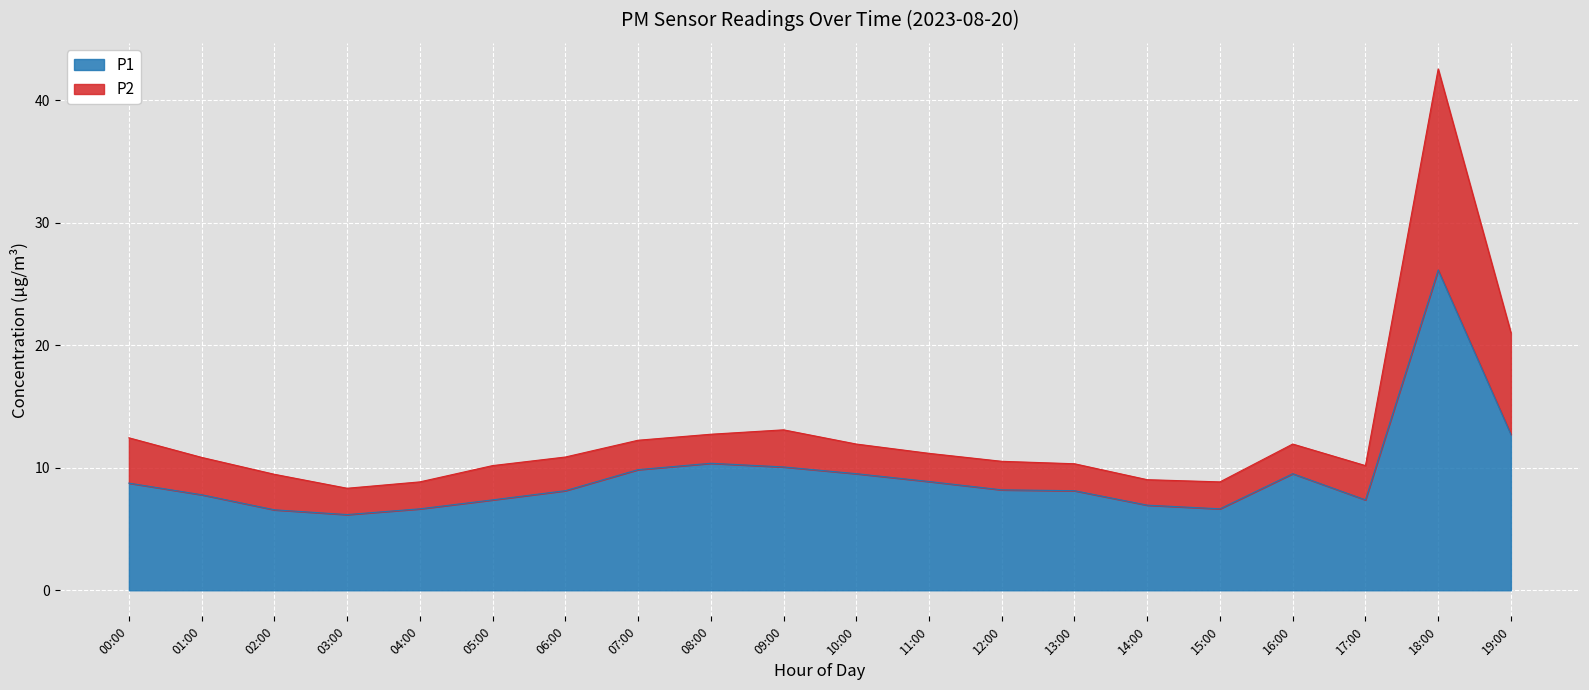

What are all the series names shown in the legend?

P1, P2